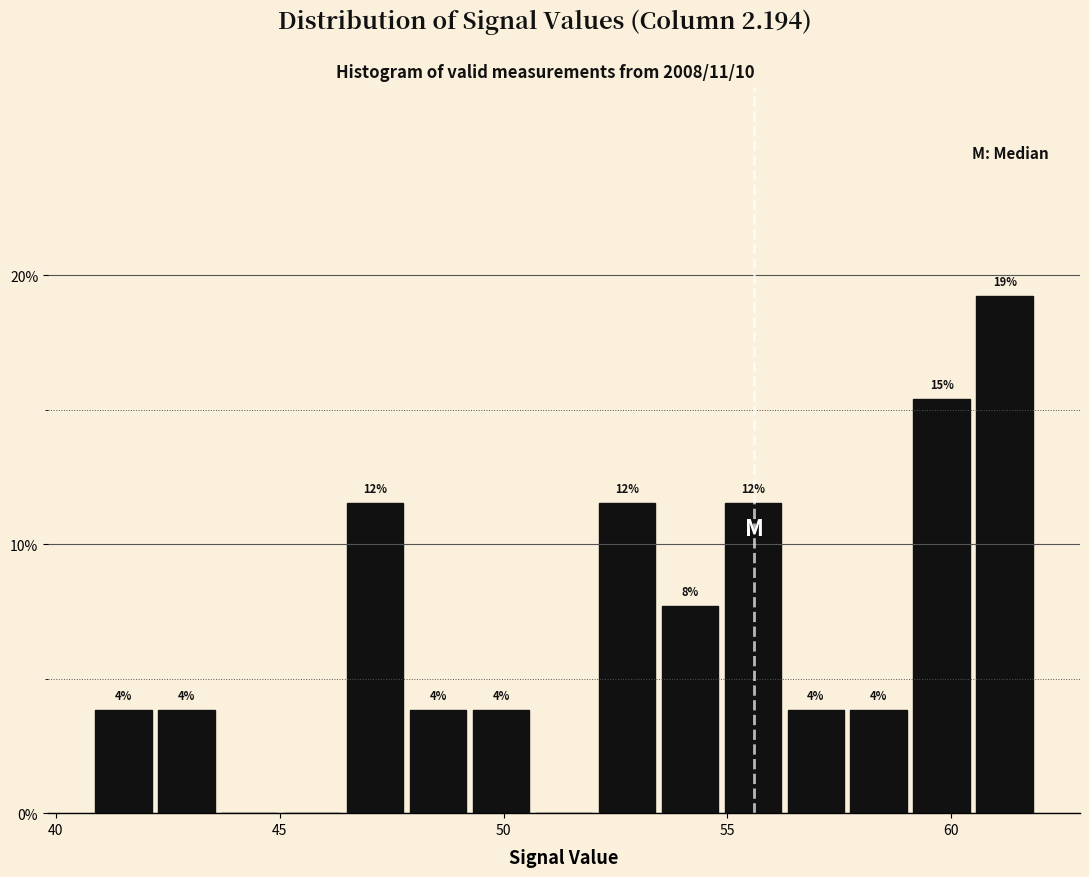

Around what value on the x-axis is the tallest bar? Give the approximate position of its centre, as read against the axis.

61.0